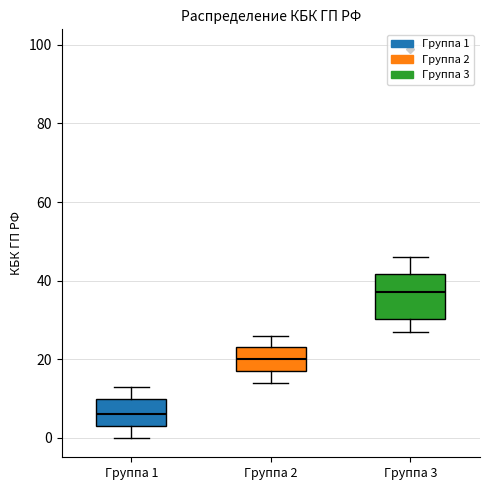

Reading left to right, transcribe this box plot: for each box, give where its median line is, the range the box spans, and where its two whiskers end, as read against the y-axis. The values are not printed on the chart, so give them approximately, as read against the axis.

Группа 1: median 6, box 4 to 10, whiskers 0 to 14
Группа 2: median 20, box 18 to 24, whiskers 14 to 26
Группа 3: median 38, box 30 to 42, whiskers 28 to 46